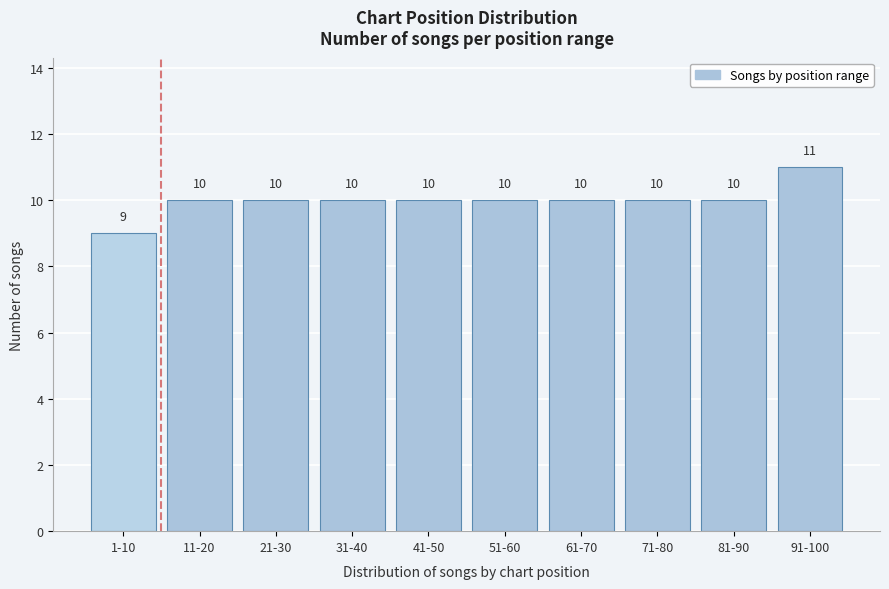

Reading left to right, extract all data points from this chart.

9	10	10	10	10	10	10	10	10	11